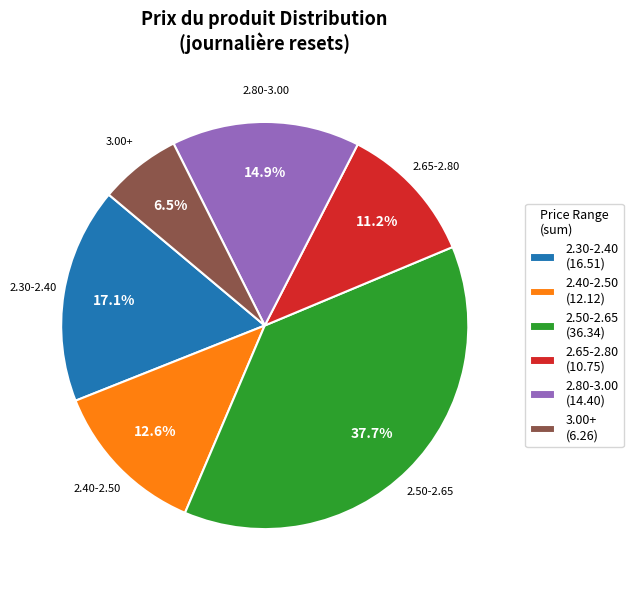

What is the total percentage of 2.50-2.65 (36.34) and 2.40-2.50 (12.12)?

50.3%